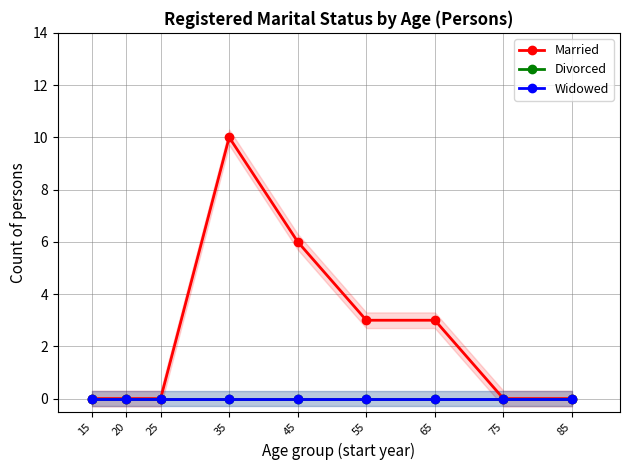

Reading right to left, what are all the values shown in this chart?

Married: 85=0	75=0	65=3	55=3	45=6	35=10	25=0	20=0	15=0
Divorced: 85=0	75=0	65=0	55=0	45=0	35=0	25=0	20=0	15=0
Widowed: 85=0	75=0	65=0	55=0	45=0	35=0	25=0	20=0	15=0